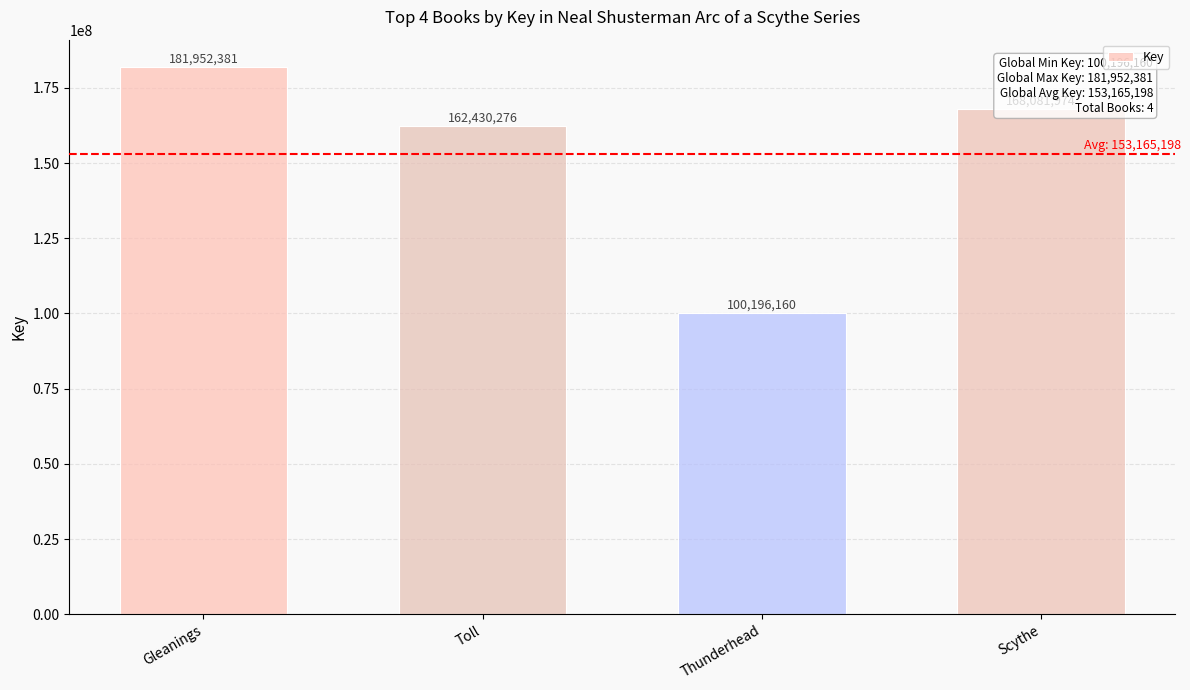

At which label does the data first exceed 168081974?

Gleanings